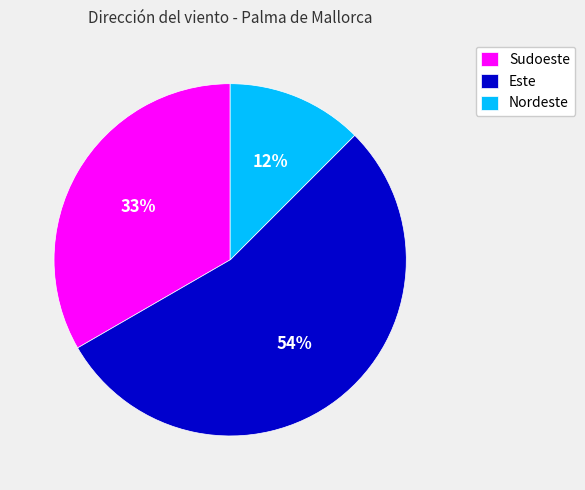

To the nearest percent, what portion does Sudoeste represent?

33%